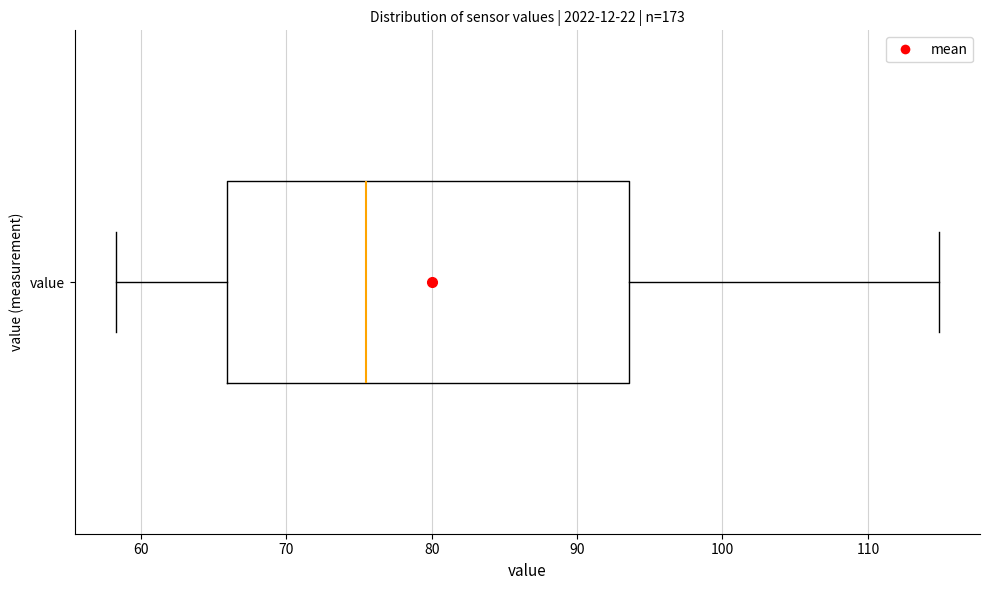

Where does the left whisker of the box for value end on the x-axis? The values are not printed on the chart, so give them approximately, as read against the axis.

58